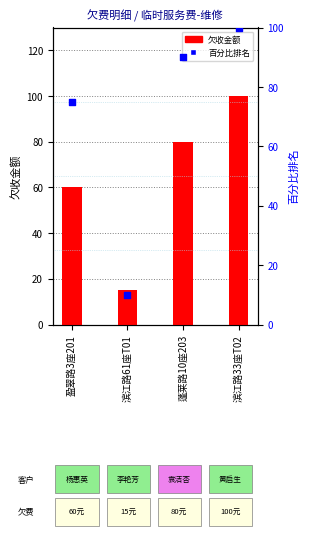

What are all the series names shown in the legend?

欠收金额, 百分比排名